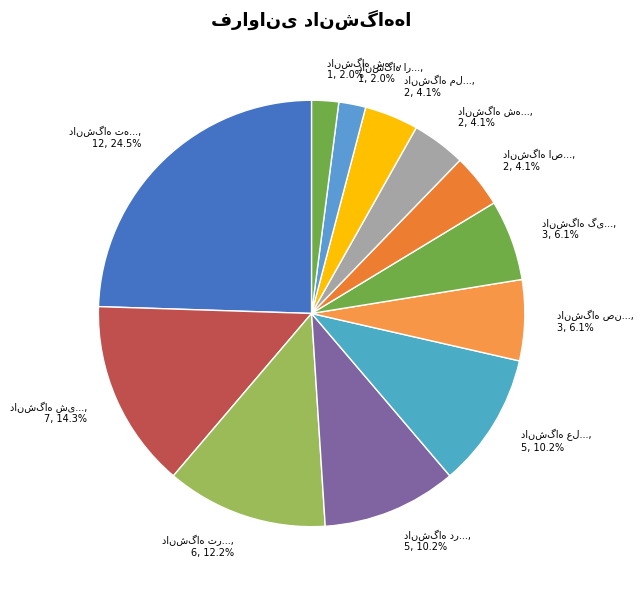

To the nearest percent, what is the difference between the دانشگاه دریانوردی و علوم دریایی چابهار and دانشگاه تربیت مدرس slice percentages?

2%